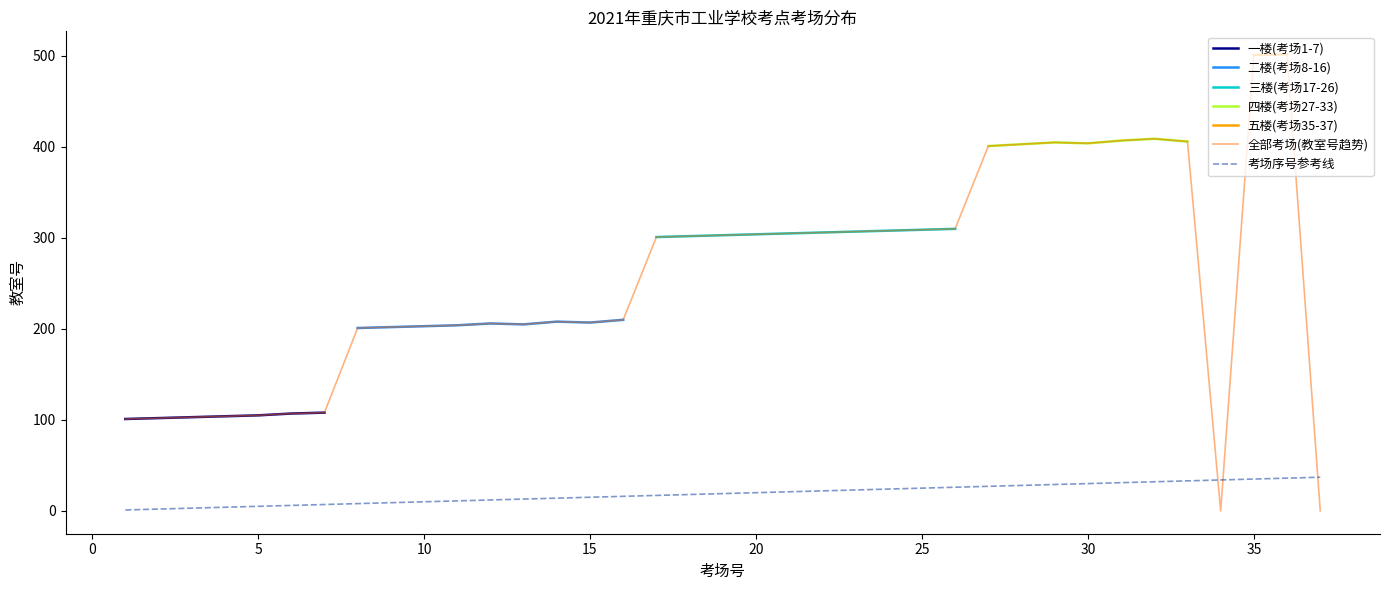

Is it true that 教室号 equals 305 at 21?

True